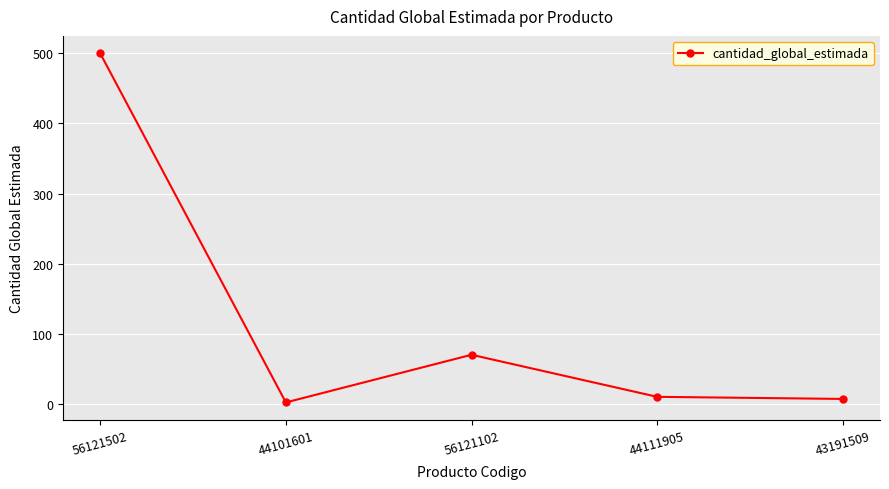

Reading right to left, list all the values displayed in this chart.

7	10	70	2	500